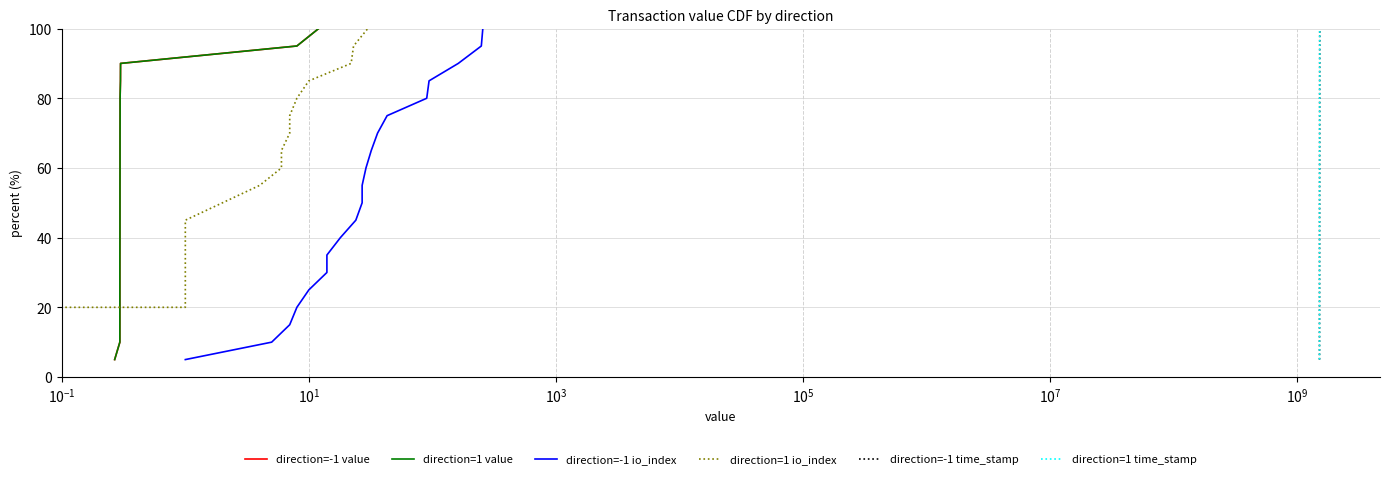

True or false: direction=-1 value has more than 0 points higher than both neighbors.

False